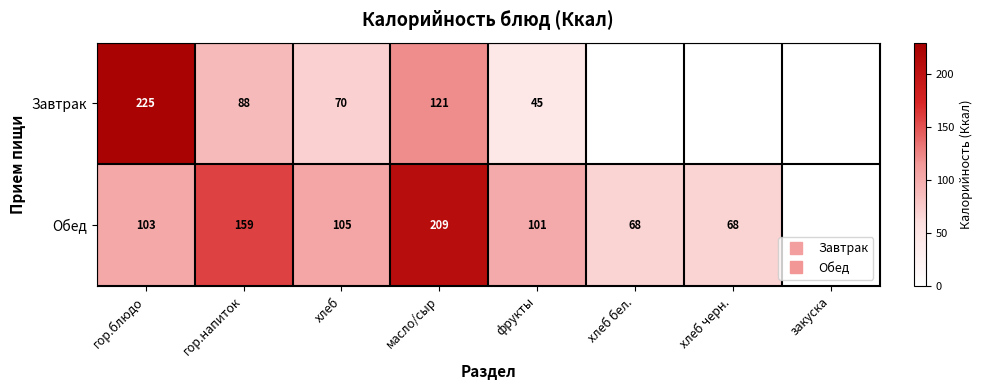

How many data points does each series have?

8